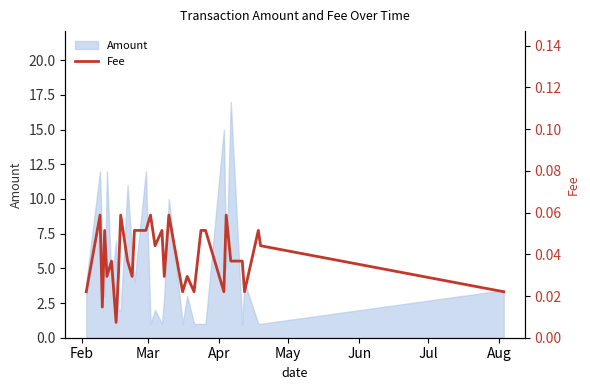

How many interior local peaks (higher than both neighbors) does the data have?

10